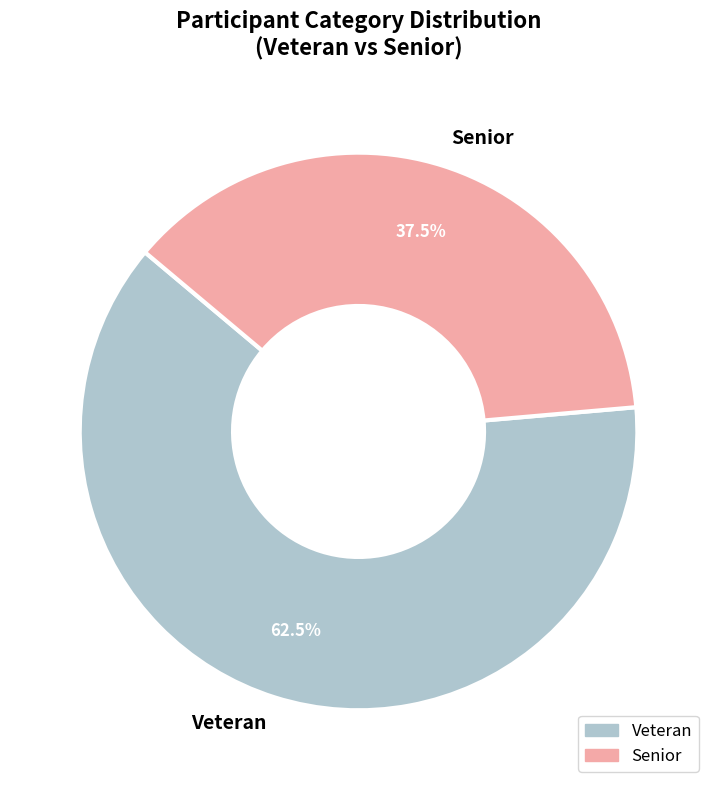

Is the sum of Senior and Veteran greater than half?

Yes